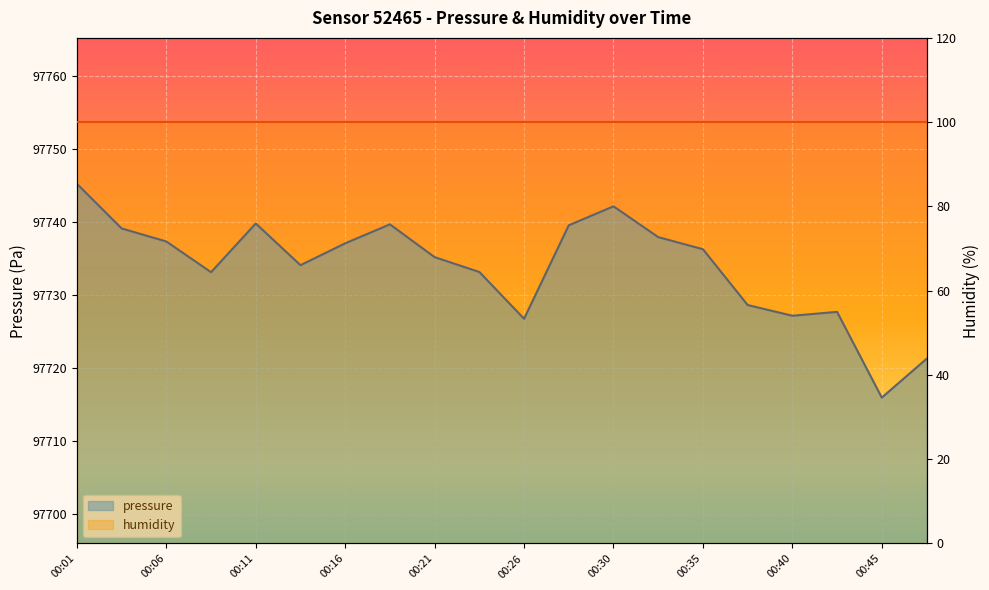

How many series are shown in this chart?

2